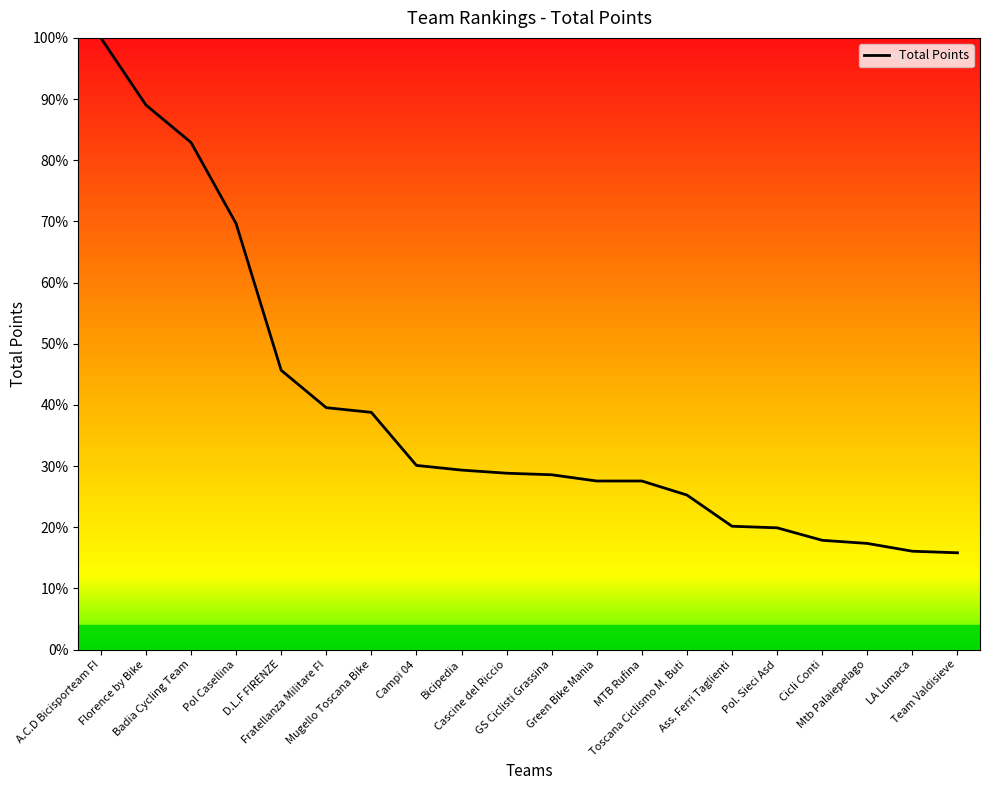

What is the difference between the maximum and minimum values?

84.2